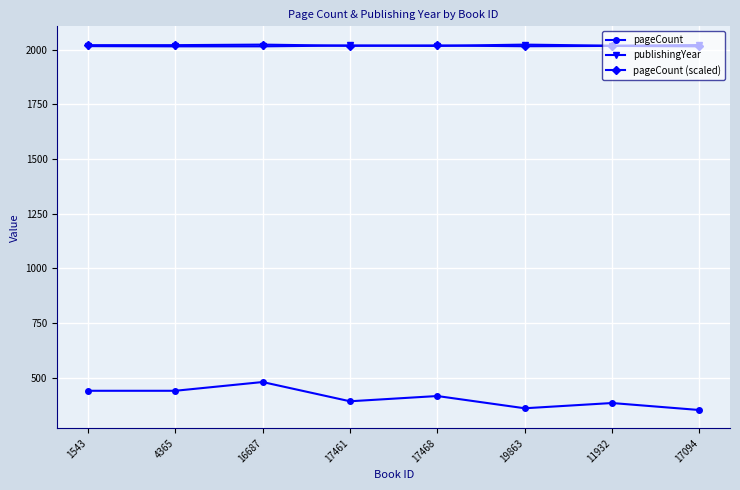

At which label does pageCount reach its peak?

16687